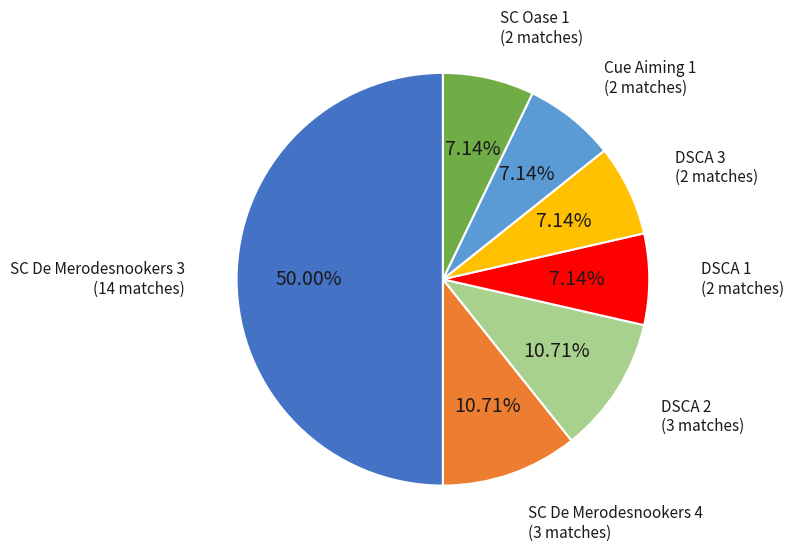

Do SC Oase 1 and SC De Merodesnookers 3 together represent more than half of the pie?

Yes